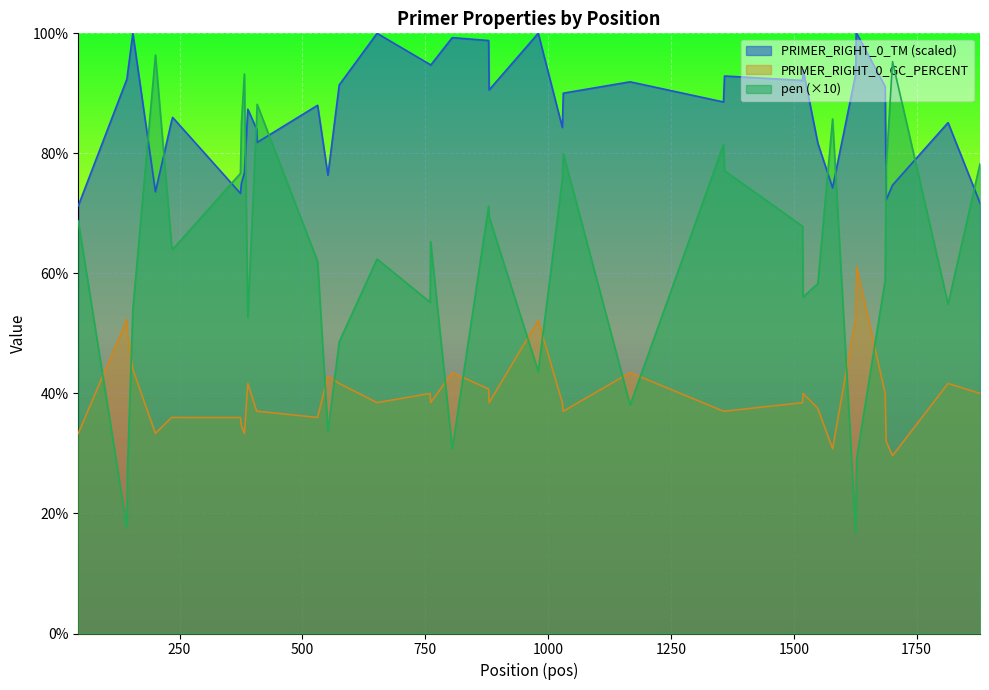

What is the total value across all series at 1579?

116.5